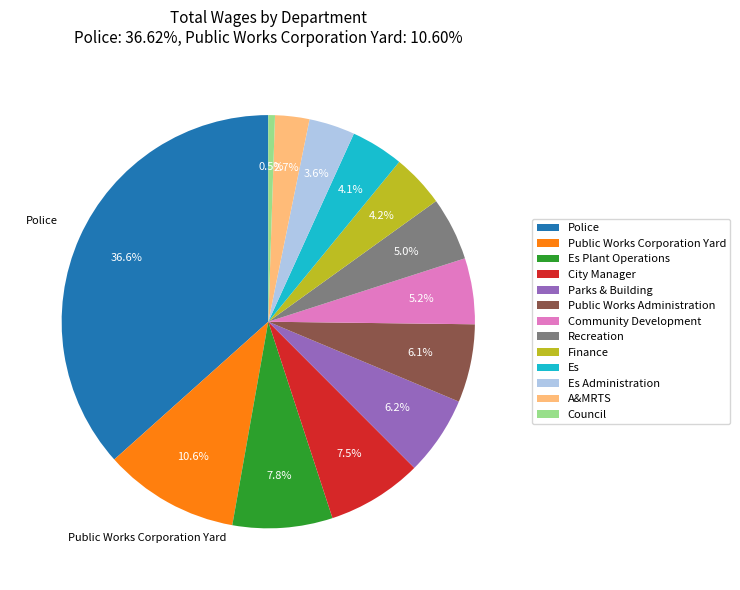

Is Finance the majority of the pie?

No